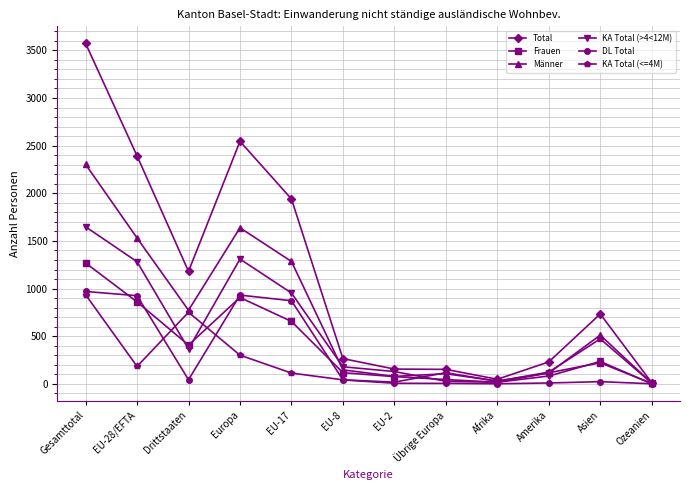

What position from the right is Übrige Europa?

5